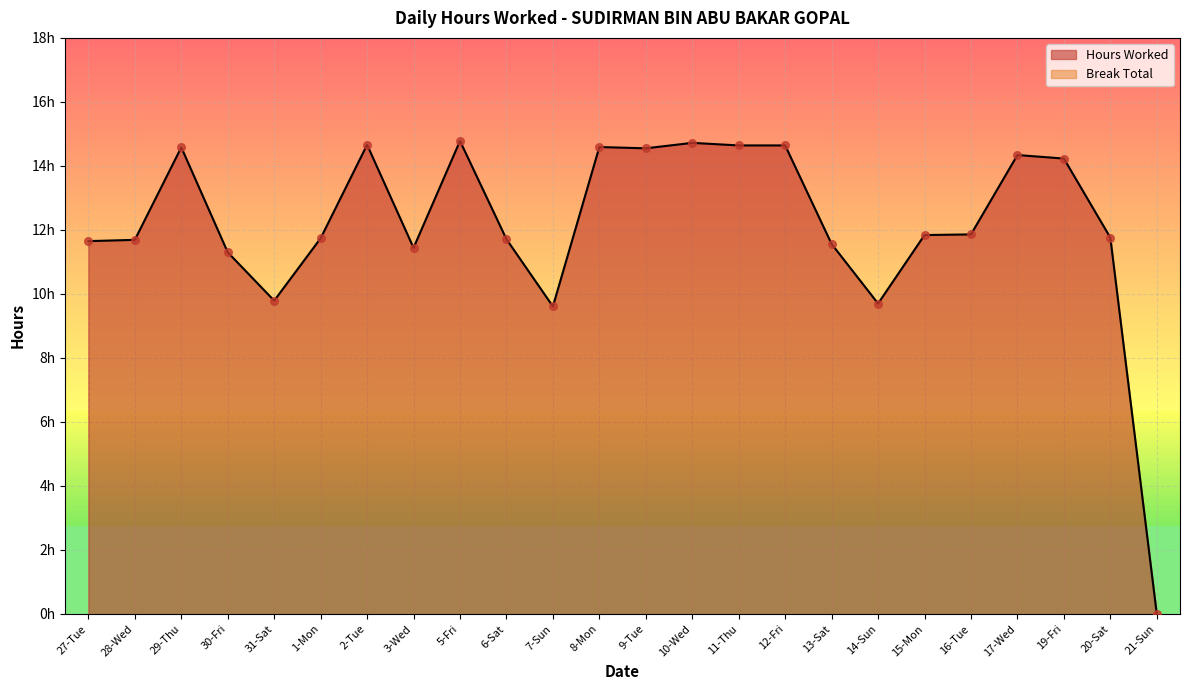

What is the ratio of the value at 28-Wed to the value at 6-Sat?

1.0